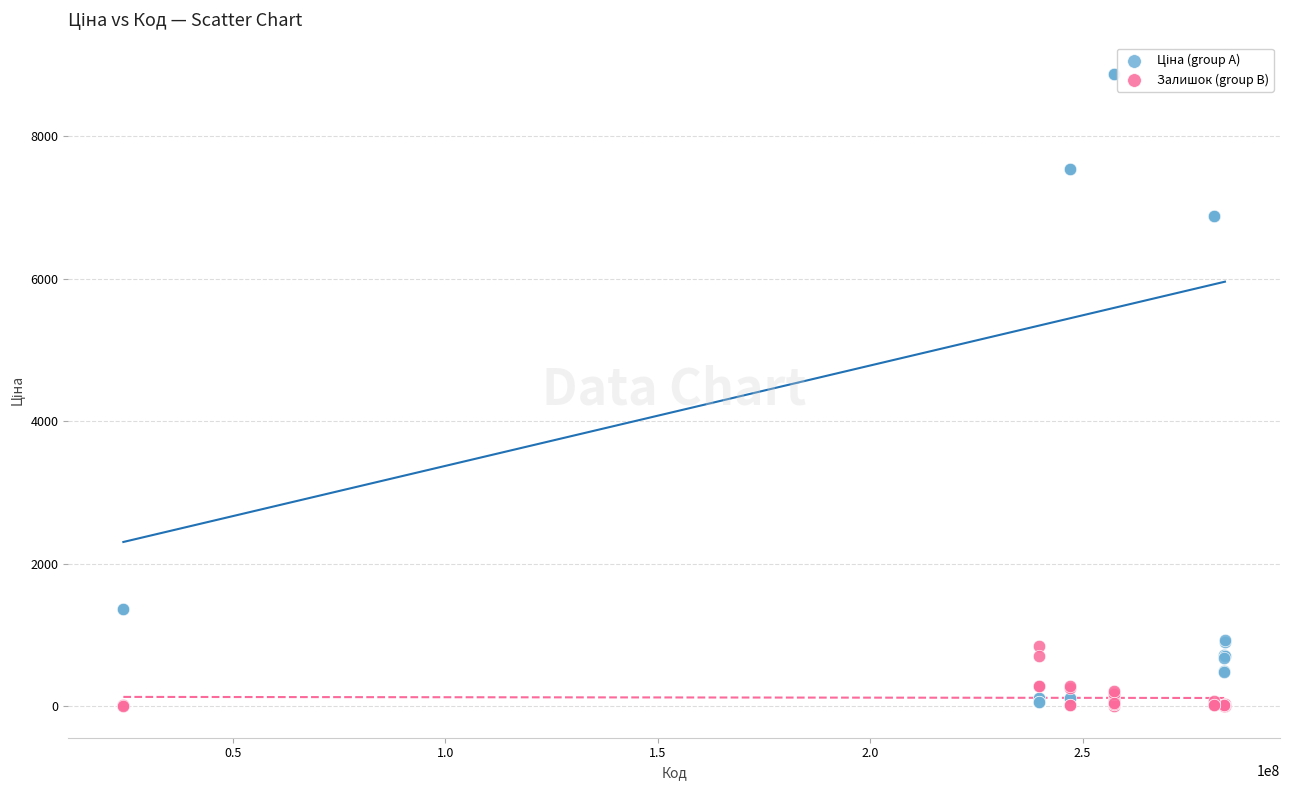

What is the X range (max minus min) for the scatter plot?

259260910.0